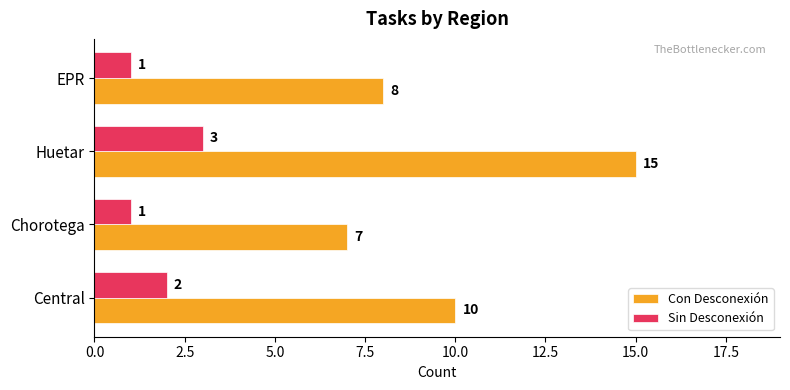

What is the difference between the maximum and minimum values in the Con Desconexión series?

8